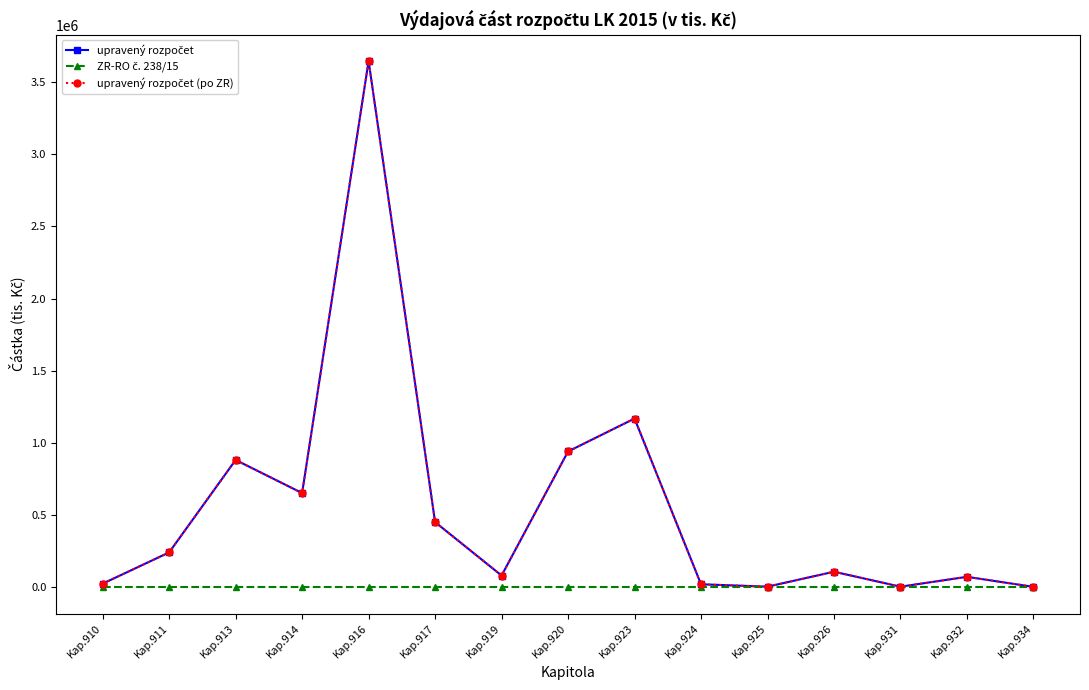

True or false: upravený rozpočet (po ZR) and ZR-RO č. 238/15 intersect in this chart.

False